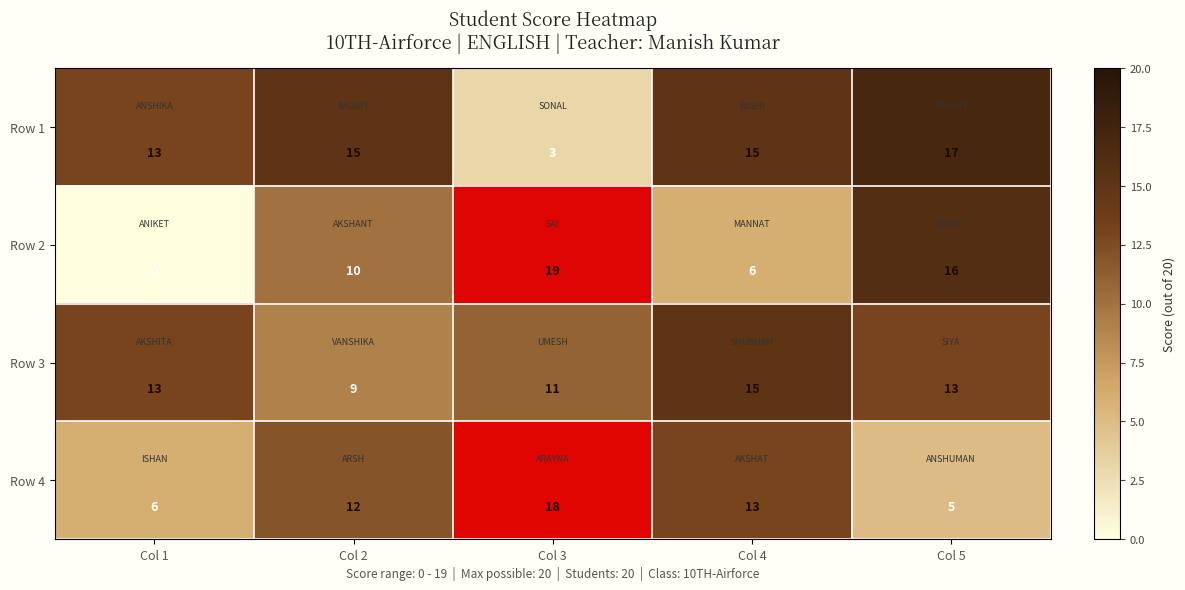

What is the difference between the highest and lowest values at Col 4?

9